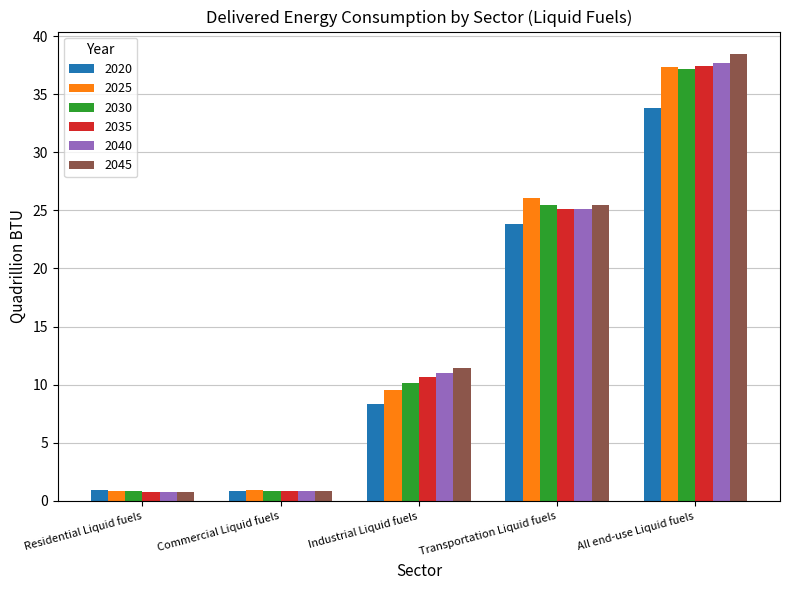

Which series changed the most between Industrial Liquid fuels and All end-use Liquid fuels?

2025